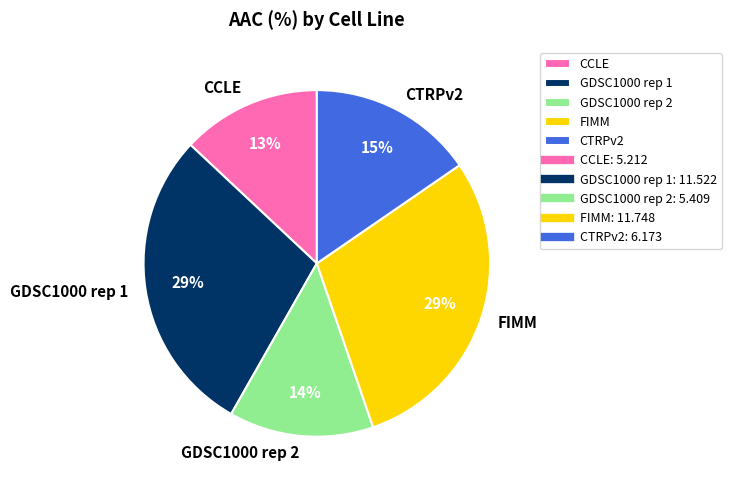

Count the number of slices in the pie.

5